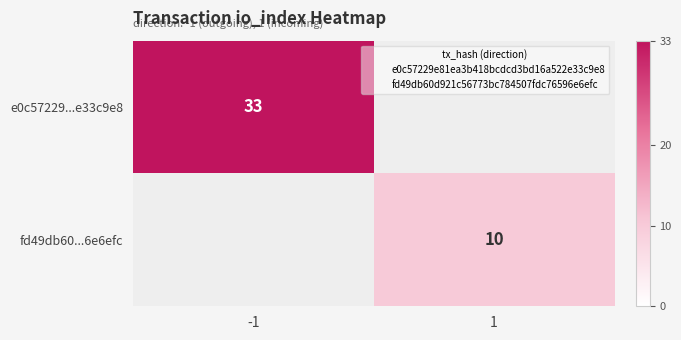

True or false: fd49db60...6e6efc has a value of 10.0 at 1.

True